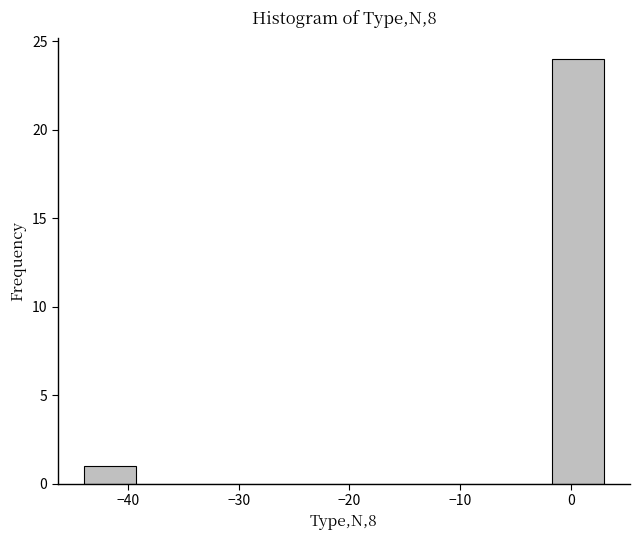

Over which range of the x-axis is the bar tallest?

-1.7 to 3.0